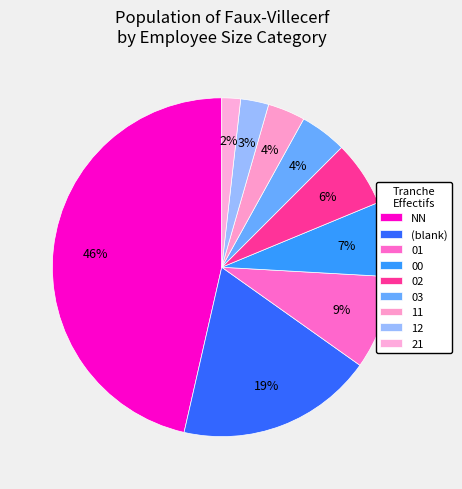

To the nearest percent, what portion does 00 represent?

7%